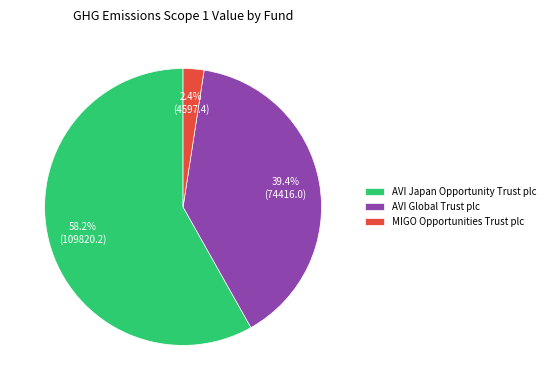

What percentage is the MIGO Opportunities Trust plc slice, to the nearest percent?

2%